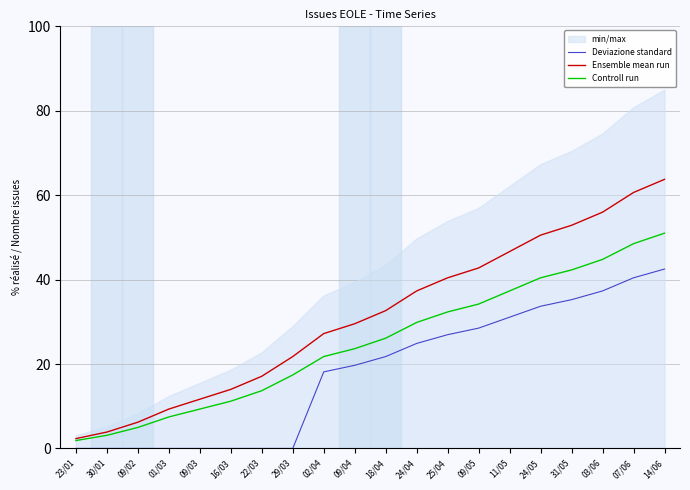

How many values in the Controll run series exceed 26?

10